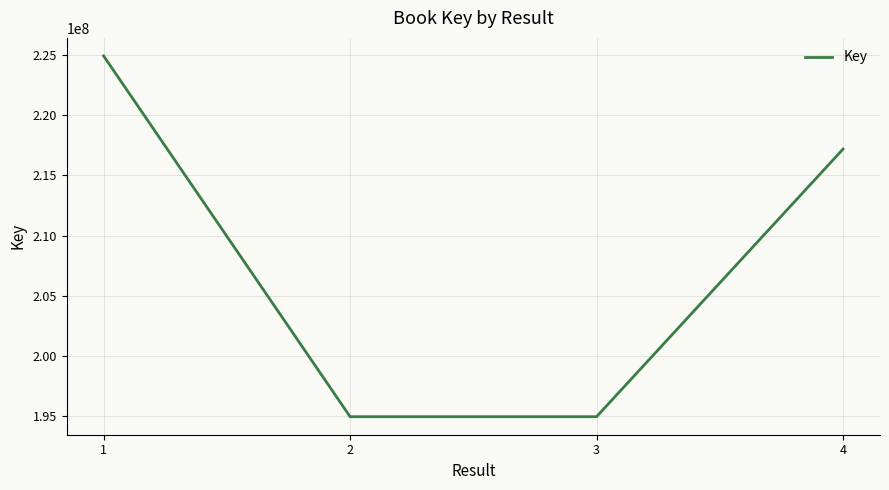

What value does the data have at 1?

224929717